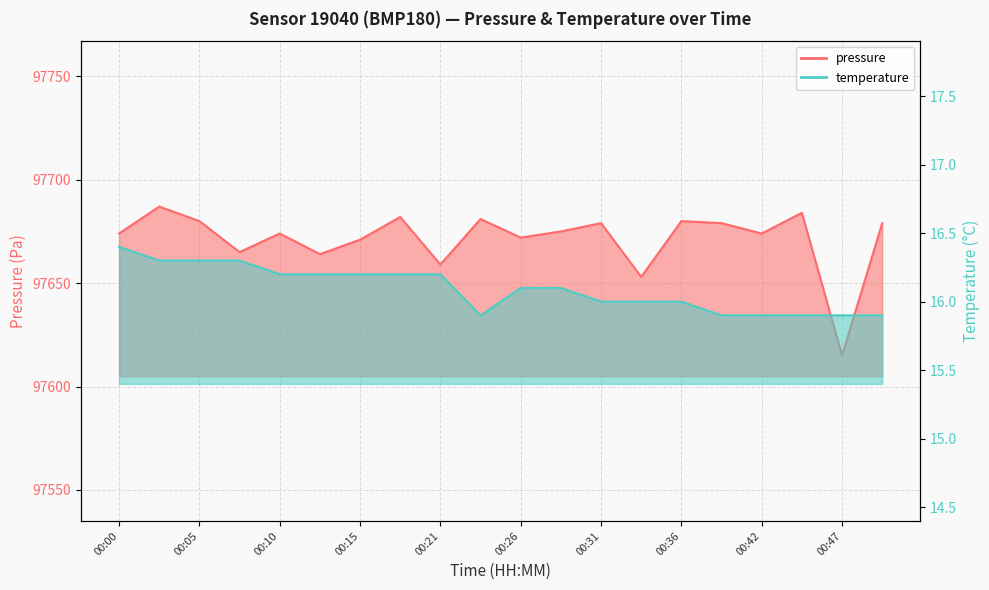

Reading right to left, what are all the values shown in this chart?

pressure: 00:50=97679.0	00:47=97615.0	00:44=97684.0	00:42=97674.0	00:39=97679.0	00:36=97680.0	00:34=97653.0	00:31=97679.0	00:28=97675.0	00:26=97672.0	00:23=97681.0	00:21=97659.0	00:18=97682.0	00:15=97671.0	00:13=97664.0	00:10=97674.0	00:08=97665.0	00:05=97680.0	00:02=97687.0	00:00=97674.0
temperature: 00:50=15.9	00:47=15.9	00:44=15.9	00:42=15.9	00:39=15.9	00:36=16.0	00:34=16.0	00:31=16.0	00:28=16.1	00:26=16.1	00:23=15.9	00:21=16.2	00:18=16.2	00:15=16.2	00:13=16.2	00:10=16.2	00:08=16.3	00:05=16.3	00:02=16.3	00:00=16.4